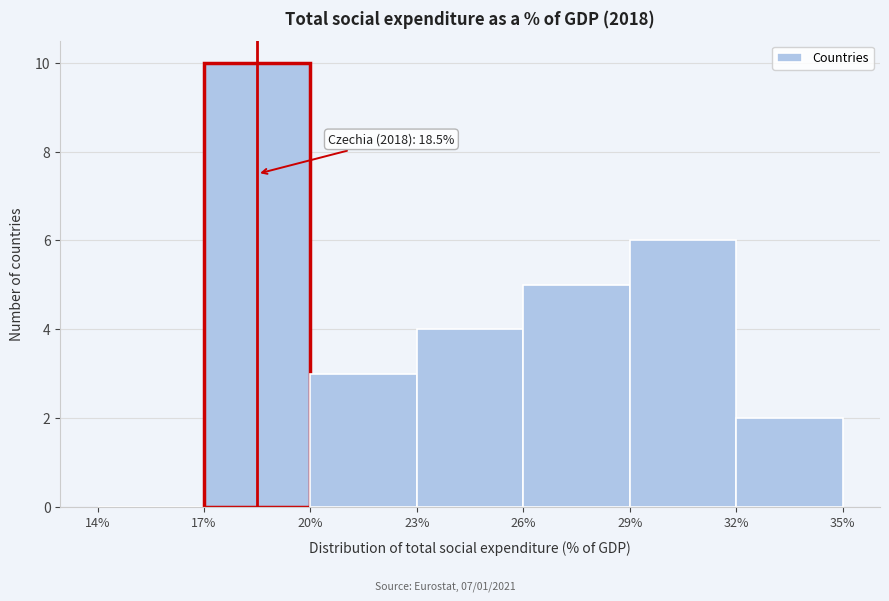

Which range on the x-axis has the tallest bar?

17% to 20%